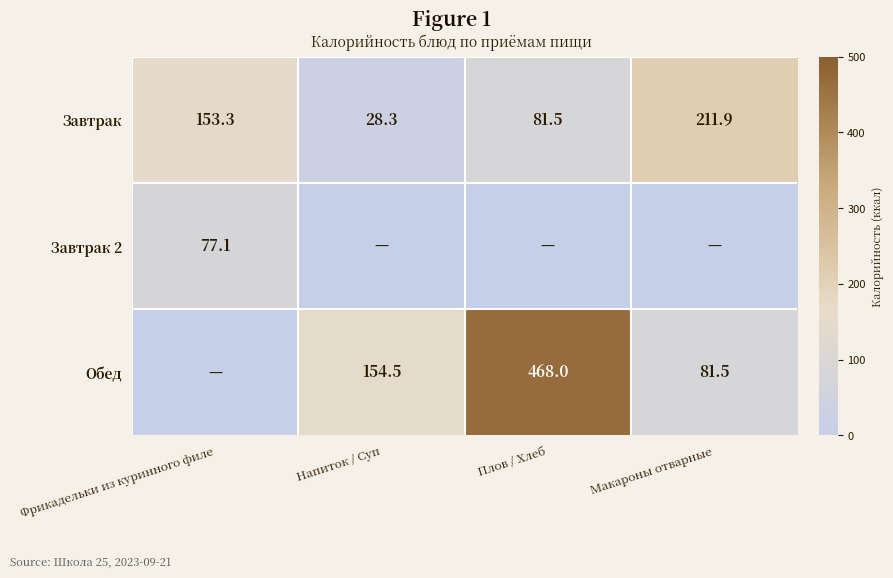

Where does the Завтрак series first go above 153?

Фрикадельки из куринного филе